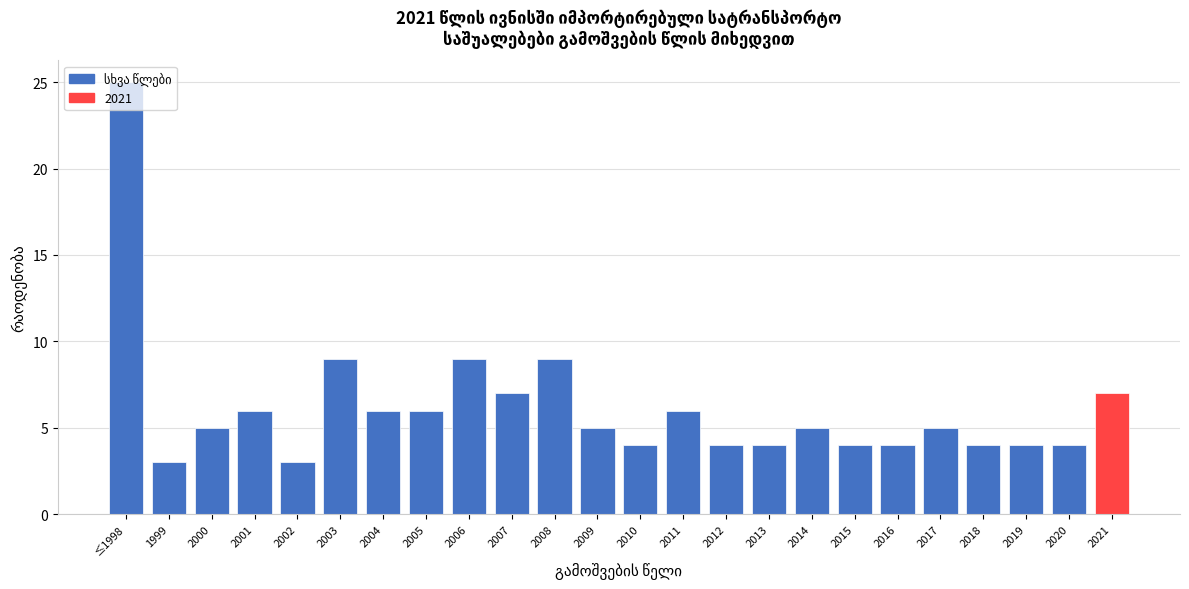

What is the change in value from 2000 to 2004?

+1